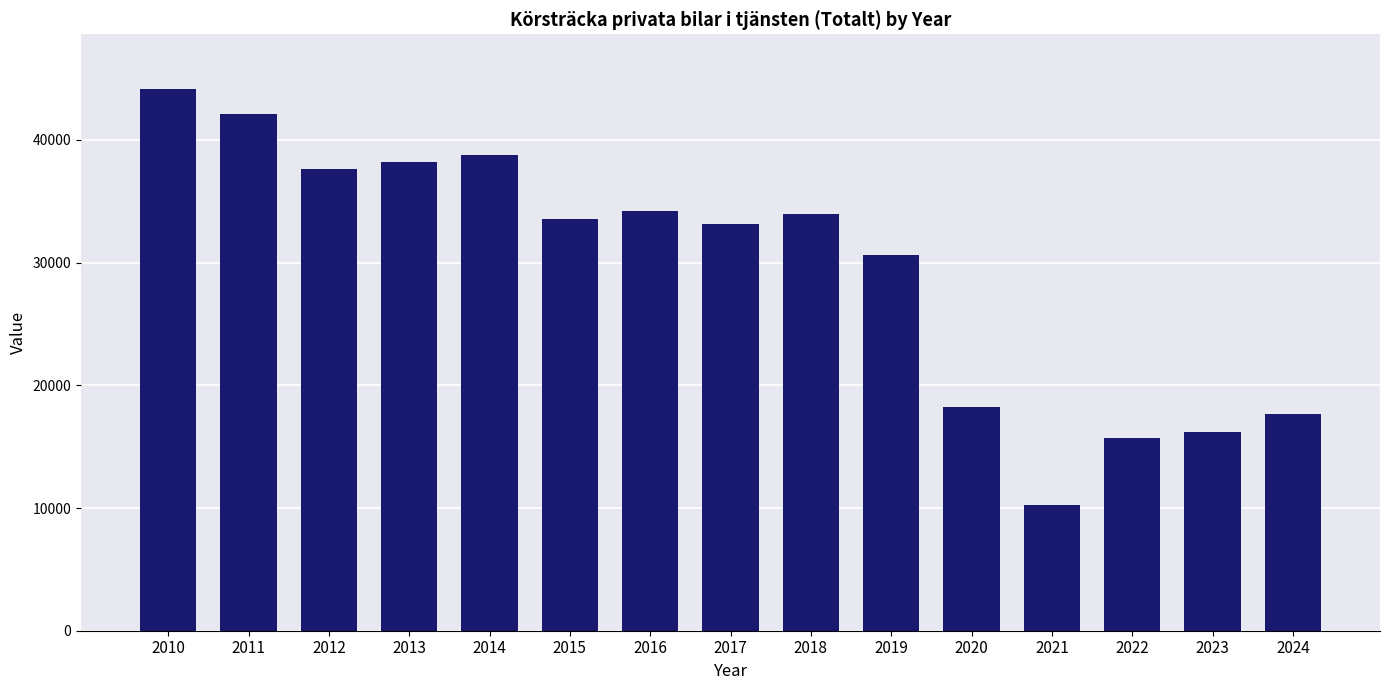

What is the change in value from 2016 to 2020?

-15953